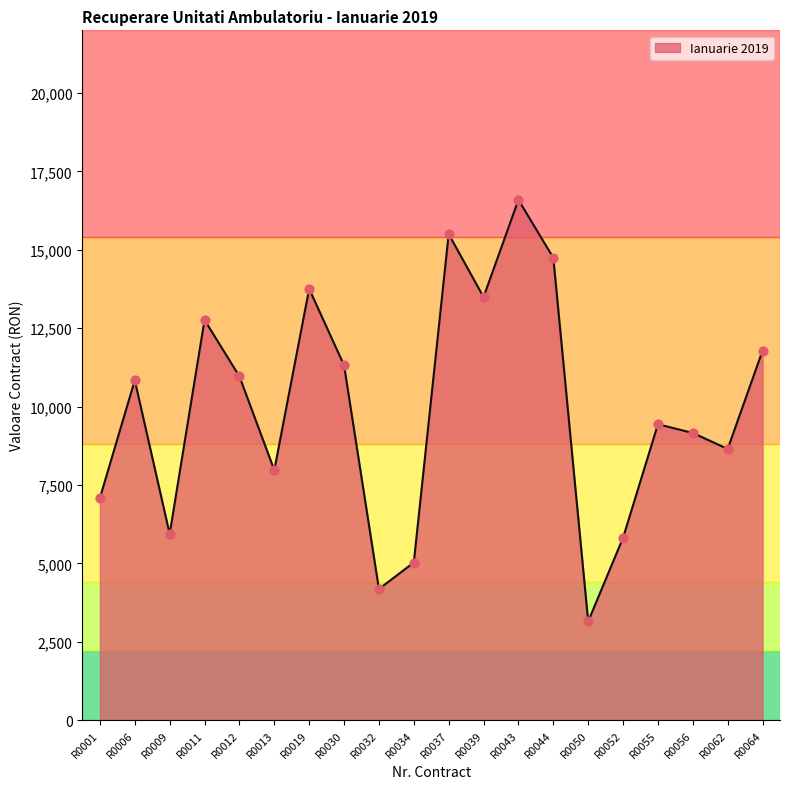

Approximately how many times larger is the value at R0055 compared to R0009?

1.6